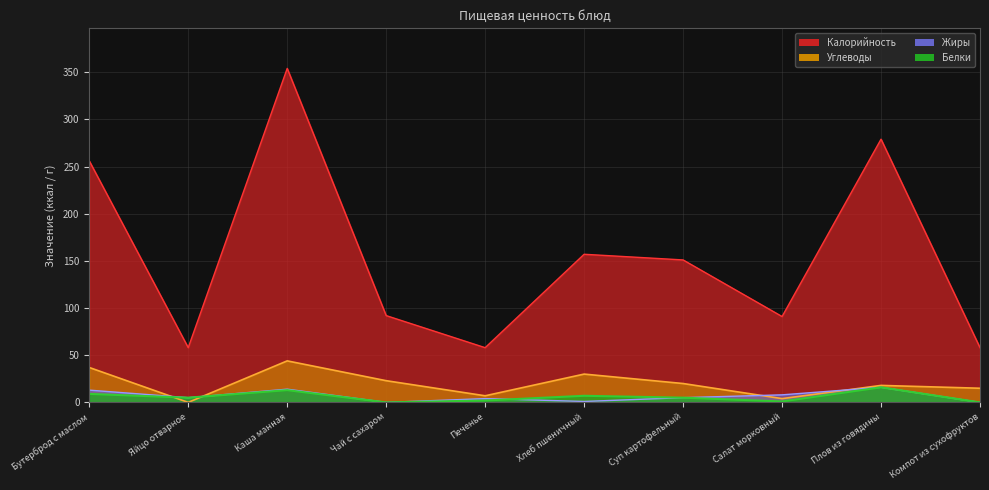

What are all the series names shown in the legend?

Калорийность, Белки, Жиры, Углеводы